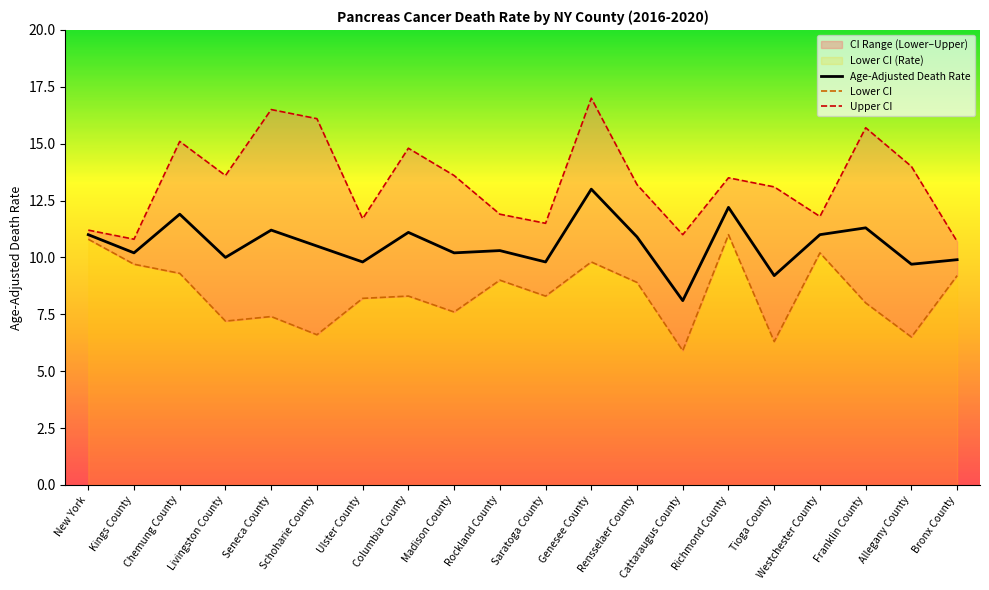

True or false: Lower CI (Rate) and Age-Adjusted Death Rate intersect in this chart.

False